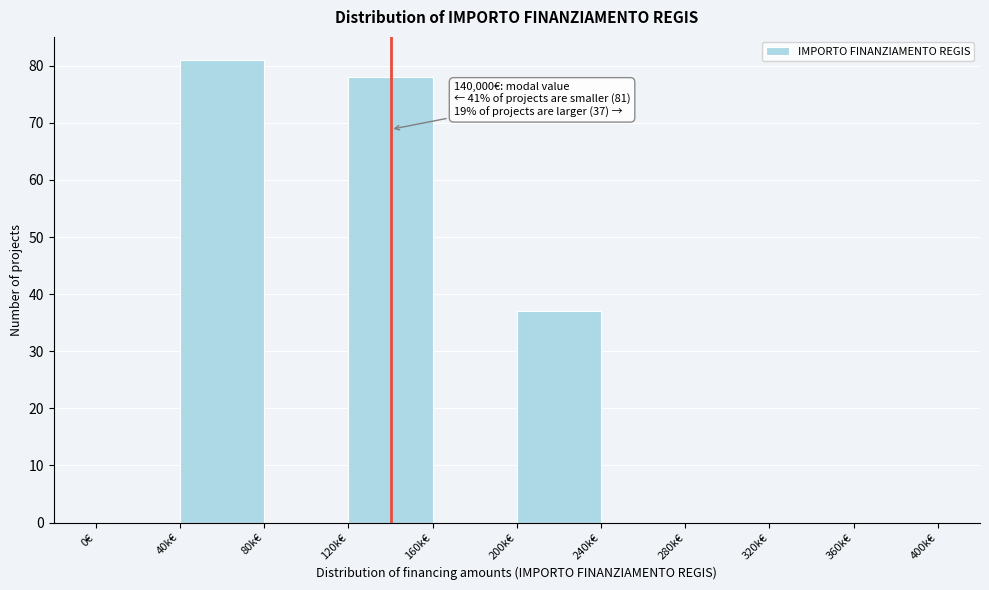

Reading left to right, extract all data points from this chart.

0€=0	40k€=81	80k€=0	120k€=78	160k€=0	200k€=37	240k€=0	280k€=0	320k€=0	360k€=0